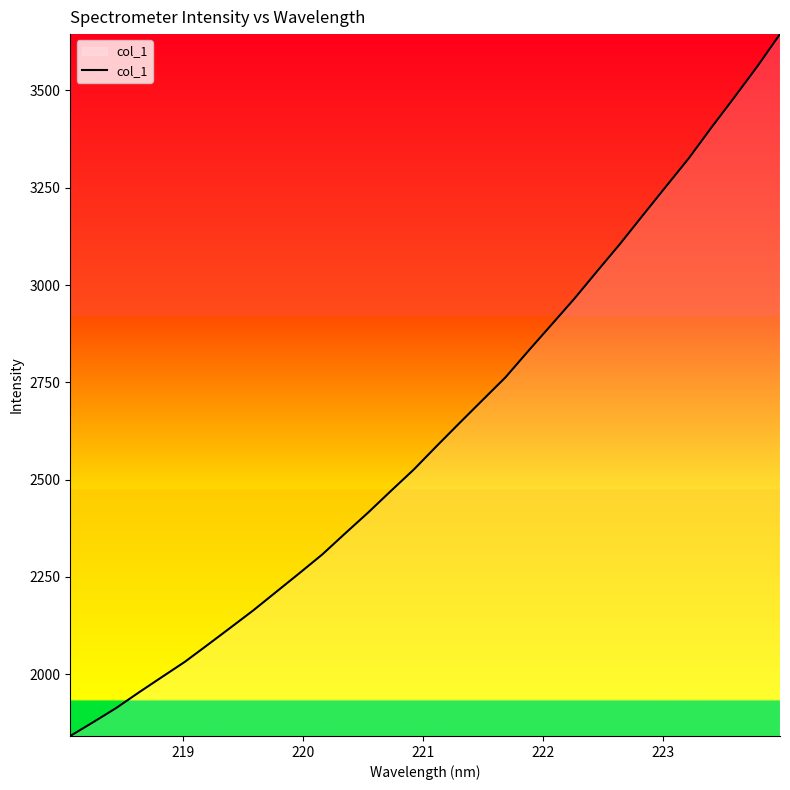

True or false: the data has more than 2 interior local peaks.

False